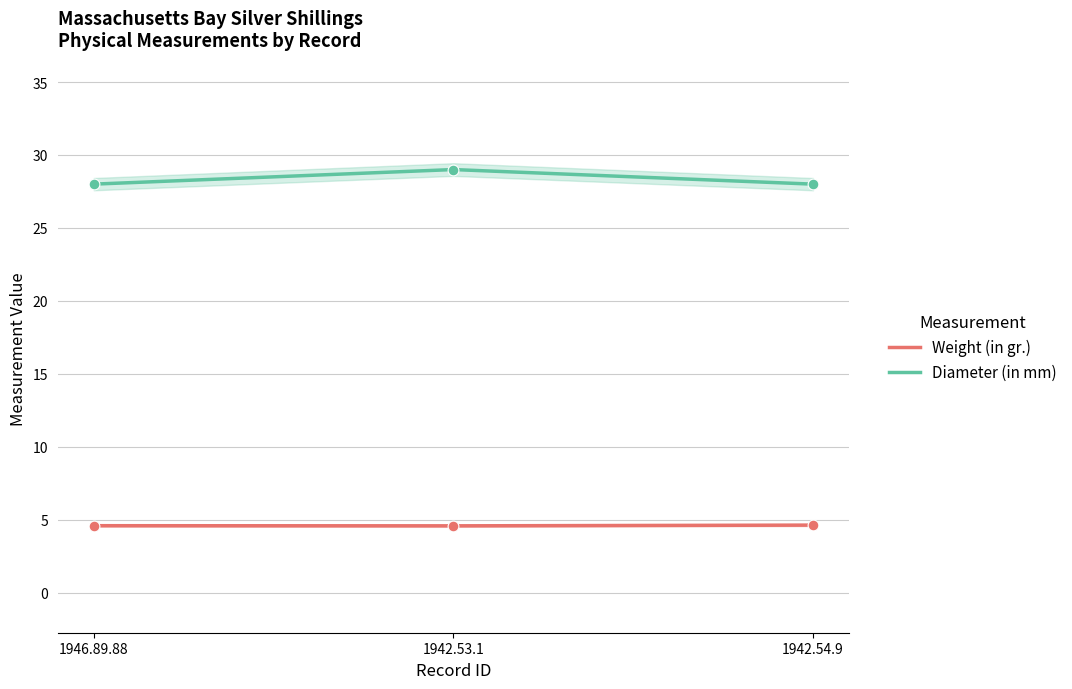

What is the total value across all series at 1942.54.9?

32.6